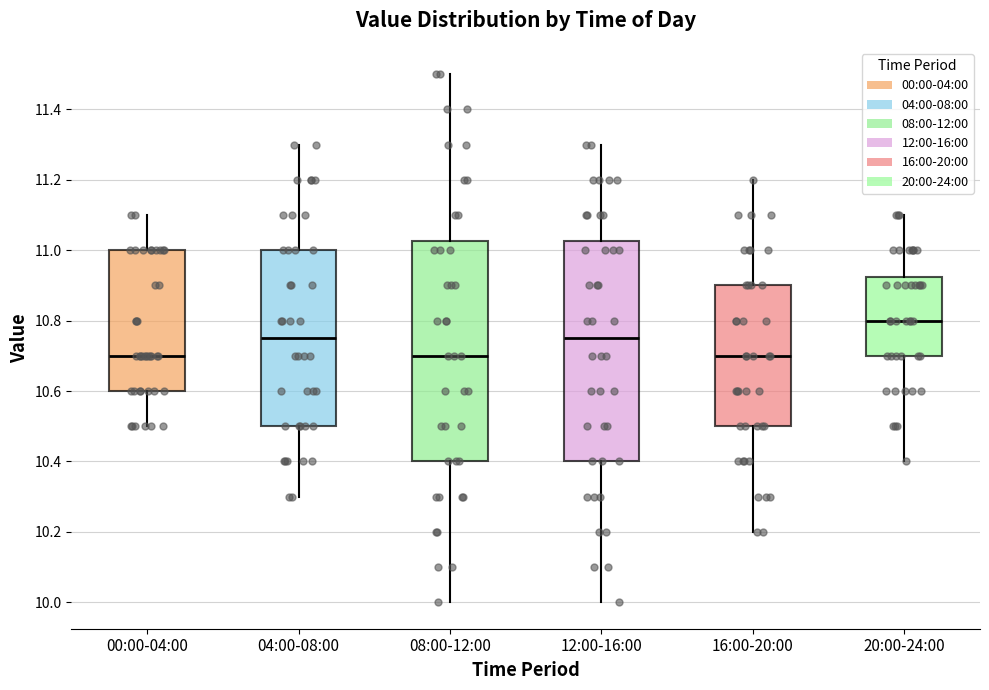

Reading left to right, transcribe this box plot: for each box, give where its median line is, the range the box spans, and where its two whiskers end, as read against the y-axis. The values are not printed on the chart, so give them approximately, as read against the axis.

00:00-04:00: median 10.70, box 10.60 to 11.00, whiskers 10.50 to 11.10
04:00-08:00: median 10.76, box 10.50 to 11.00, whiskers 10.30 to 11.30
08:00-12:00: median 10.70, box 10.40 to 11.02, whiskers 10.00 to 11.50
12:00-16:00: median 10.76, box 10.40 to 11.02, whiskers 10.00 to 11.30
16:00-20:00: median 10.70, box 10.50 to 10.90, whiskers 10.20 to 11.20
20:00-24:00: median 10.80, box 10.70 to 10.92, whiskers 10.40 to 11.10